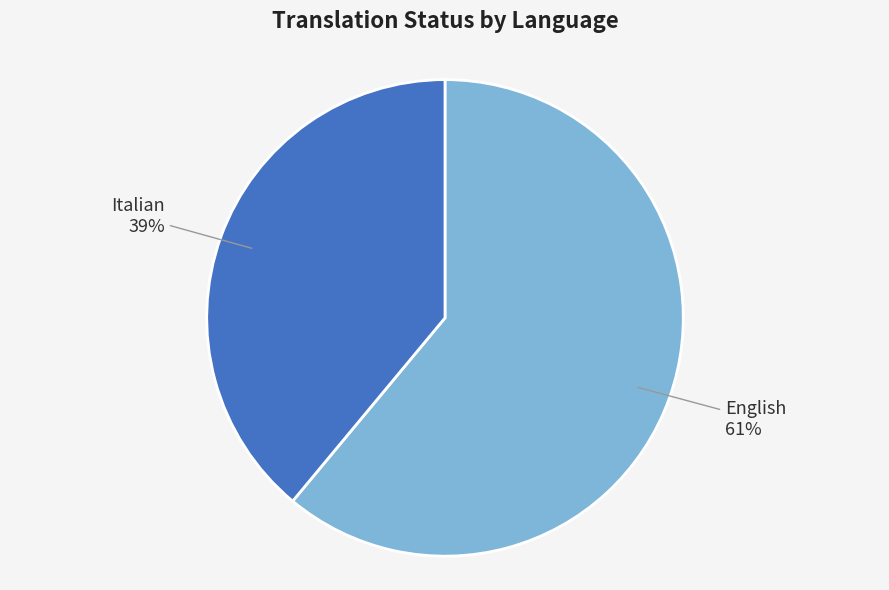

Combined, do Italian and English account for over 50%?

Yes